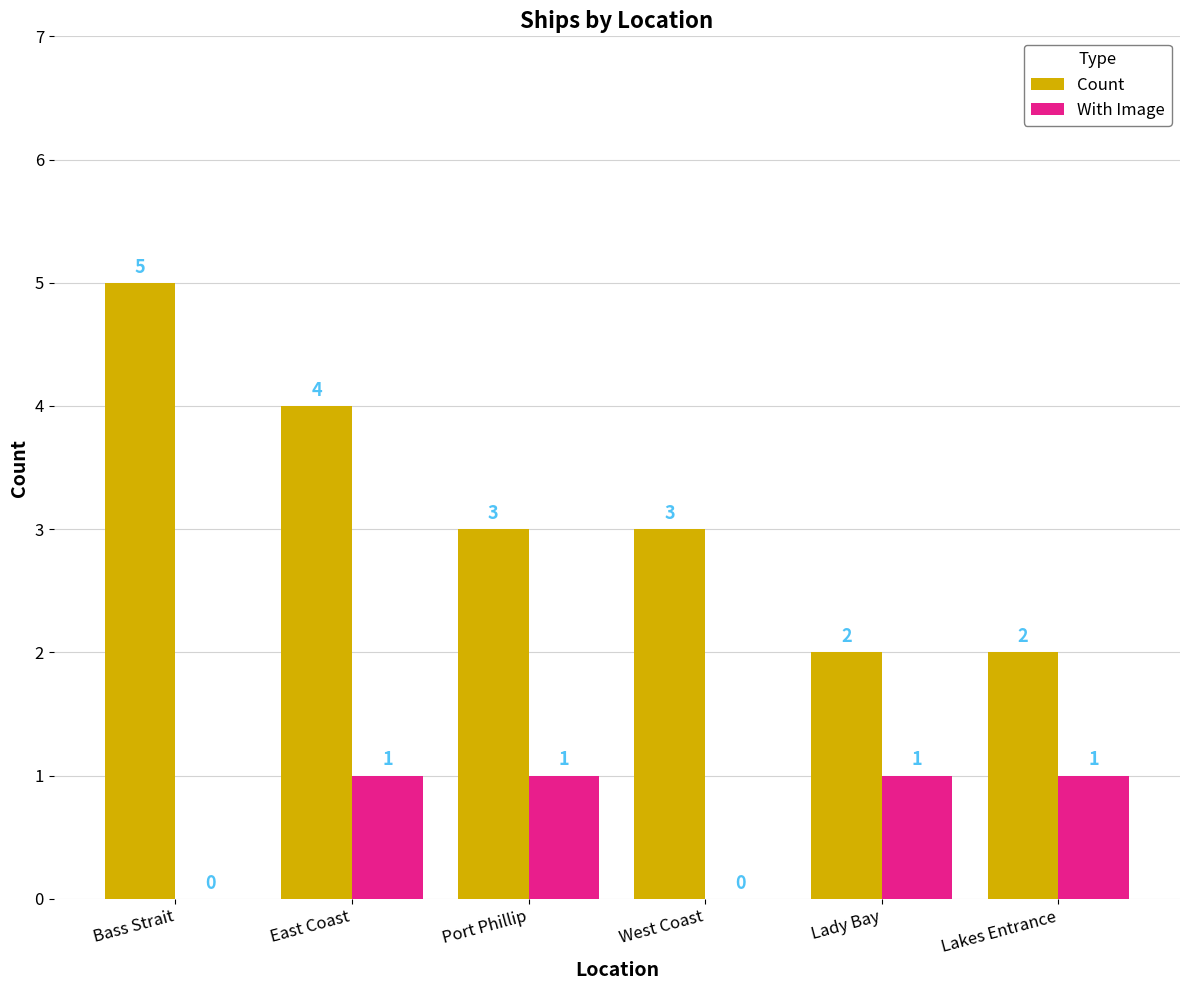

Is it true that With Image equals 0 at West Coast?

True